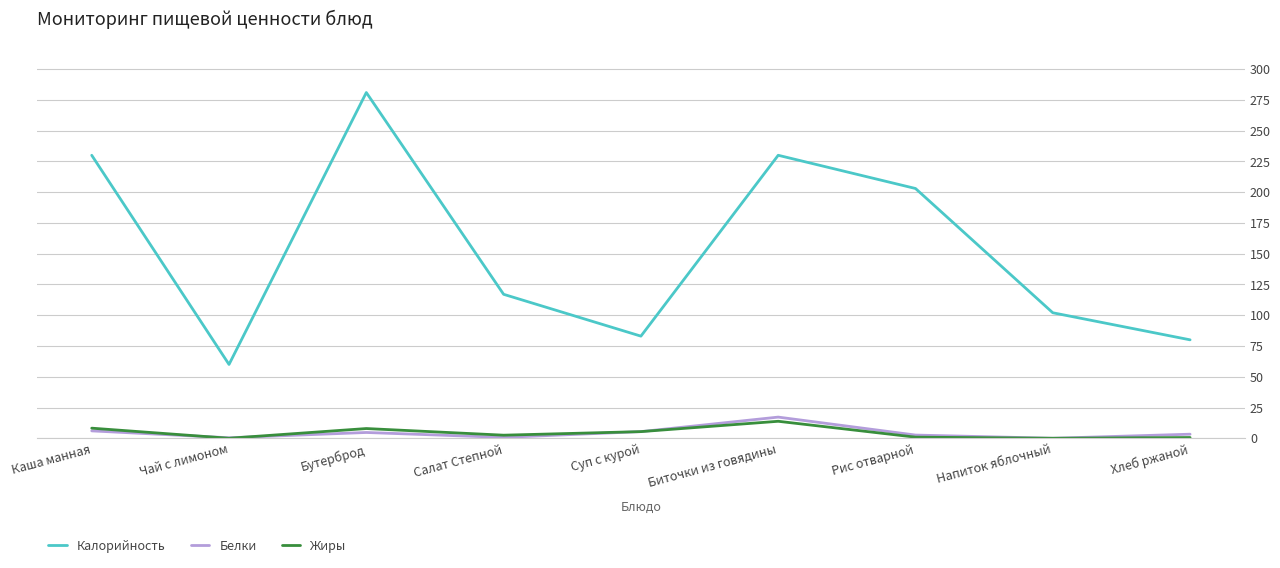

Rank the series by their maximum value, from highest to lowest.

Калорийность, Белки, Жиры